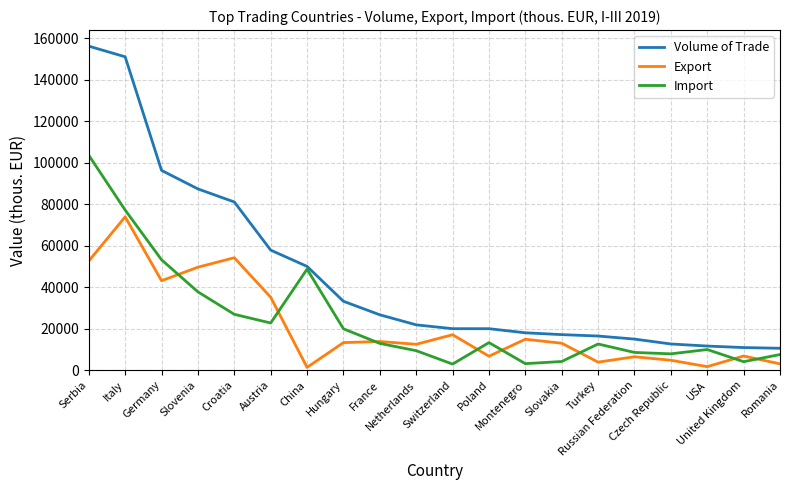

What are all the series names shown in the legend?

Volume of Trade, Export, Import